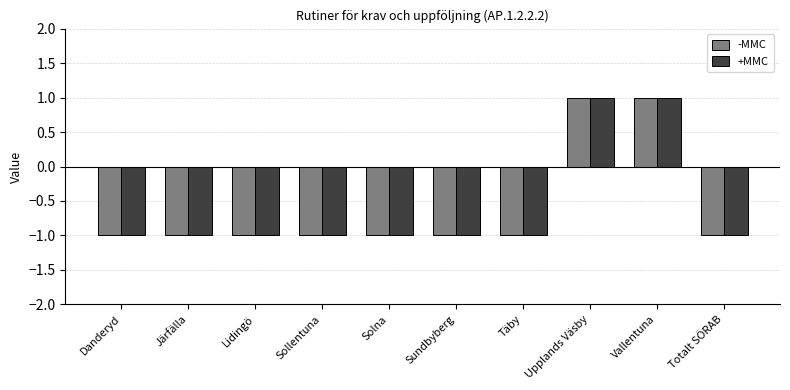

Is it true that +MMC equals -1 at Totalt SÖRAB?

True